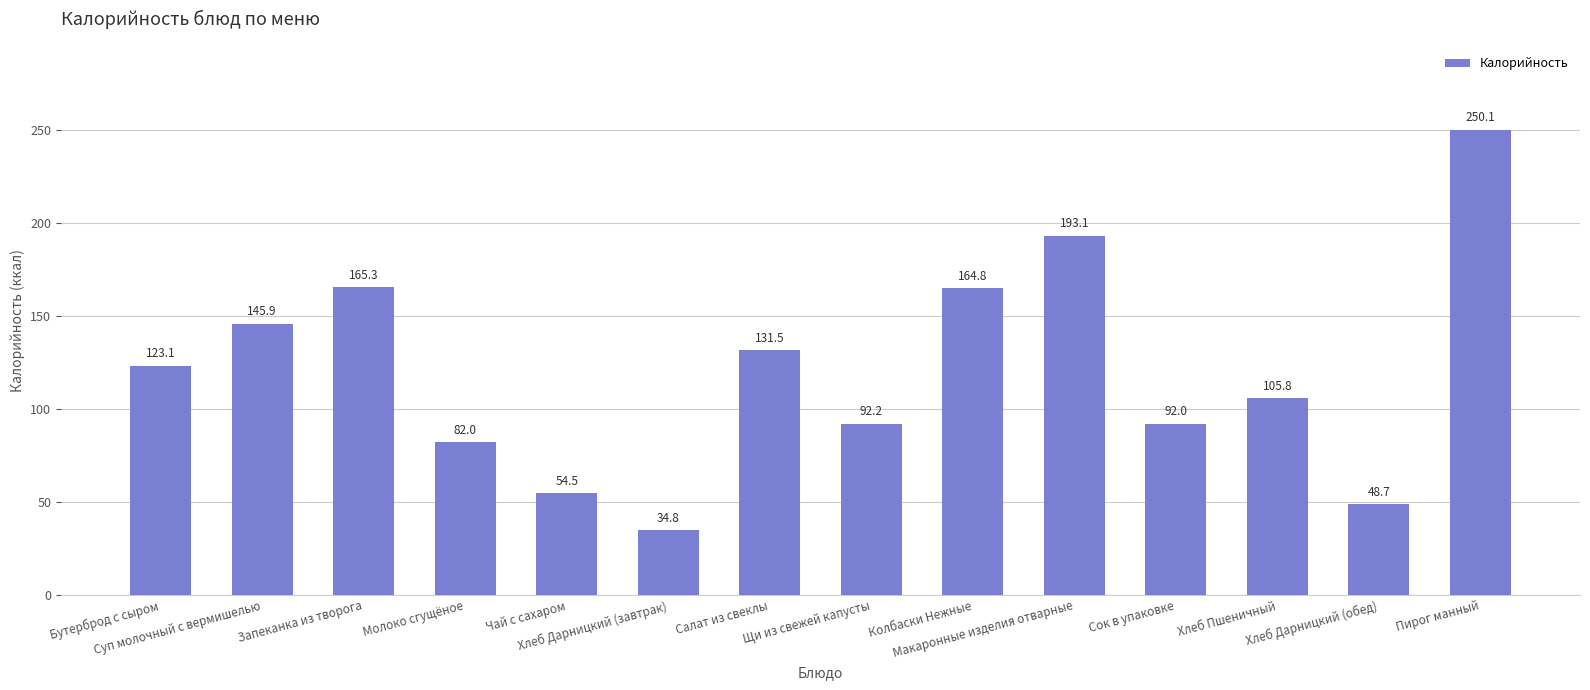

Is it true that the value at Щи из свежей капусты is 25.2?

False